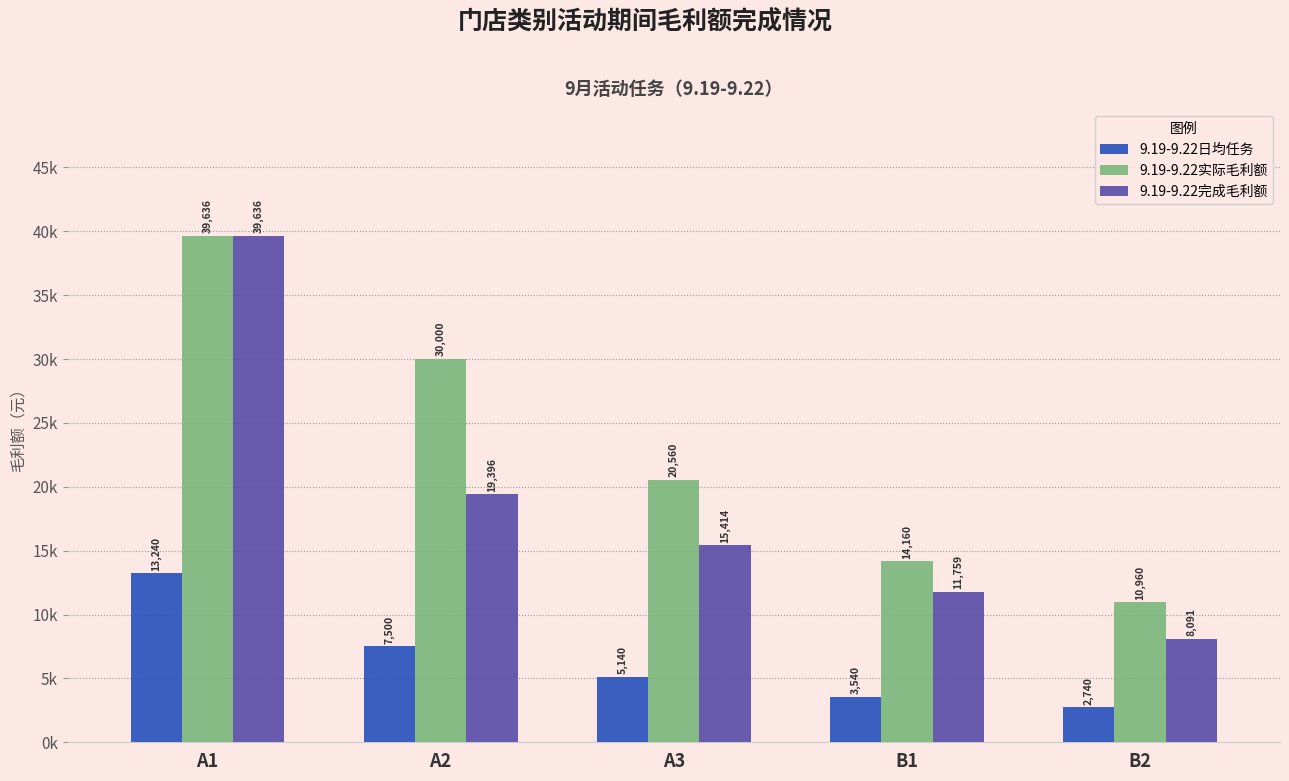

List the series in order of their overall mean, lowest first.

9.19-9.22日均任务, 9.19-9.22完成毛利额, 9.19-9.22实际毛利额